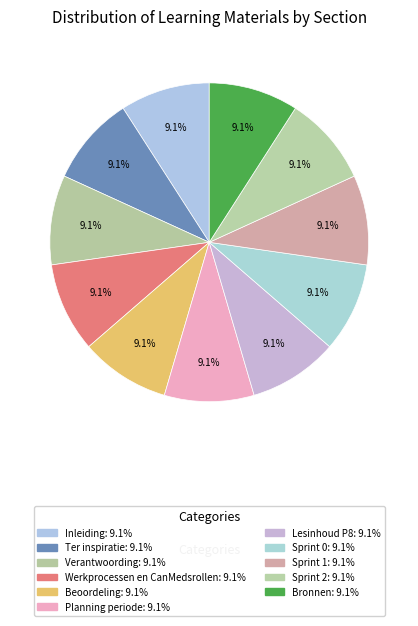

What is the total percentage of Inleiding and Lesinhoud P8?

18.2%